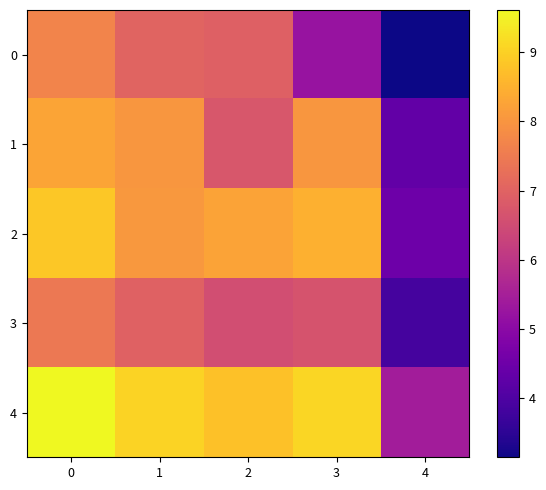

Reading left to right, extract all data points from this chart.

0: 0=7.7	1=7.0	2=6.9	3=5.2	4=3.1
1: 0=8.3	1=8.0	2=6.7	3=8.0	4=4.3
2: 0=8.9	1=8.1	2=8.3	3=8.5	4=4.5
3: 0=7.5	1=7.0	2=6.5	3=6.7	4=3.9
4: 0=9.6	1=9.0	2=8.8	3=9.1	4=5.4